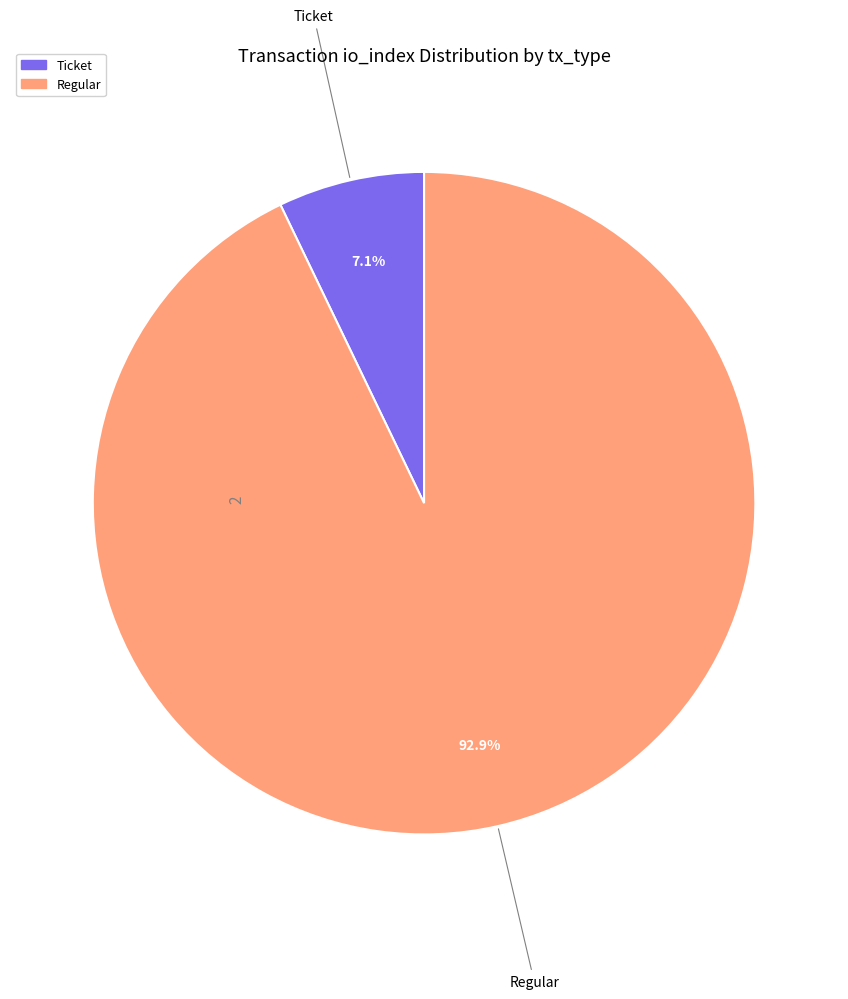

Which slice is the largest?

Regular